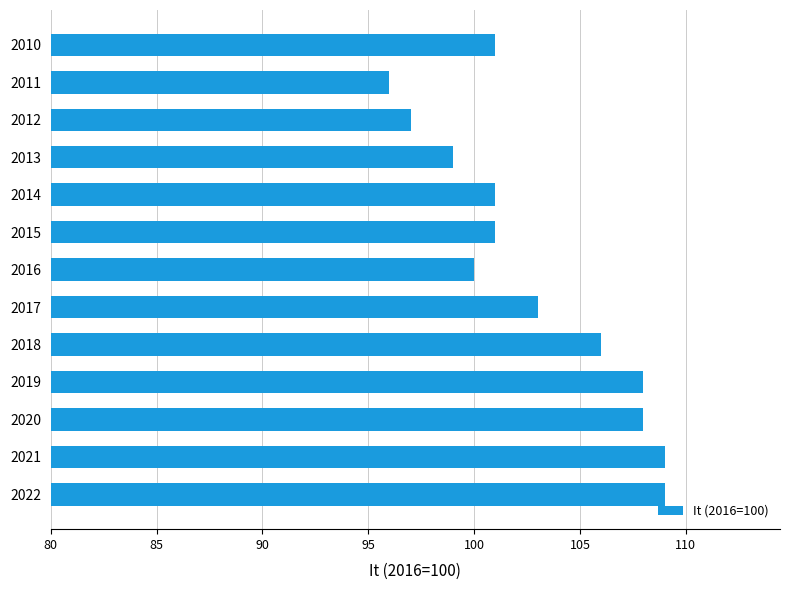

True or false: the data shows 100 at 2016.

True